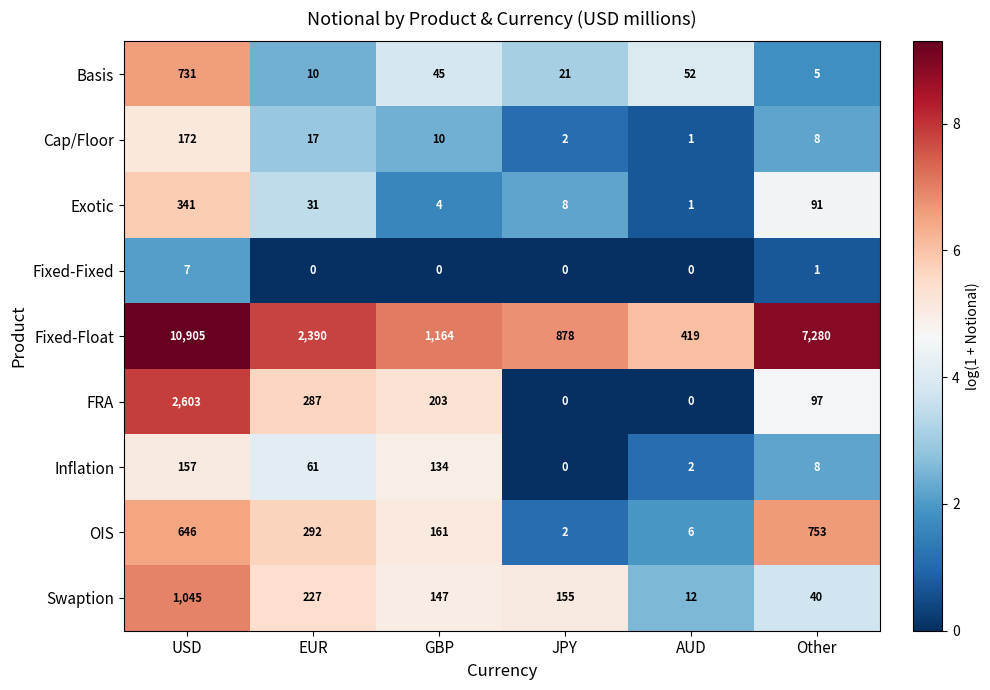

What is the average value of the Fixed-Float series?

3839